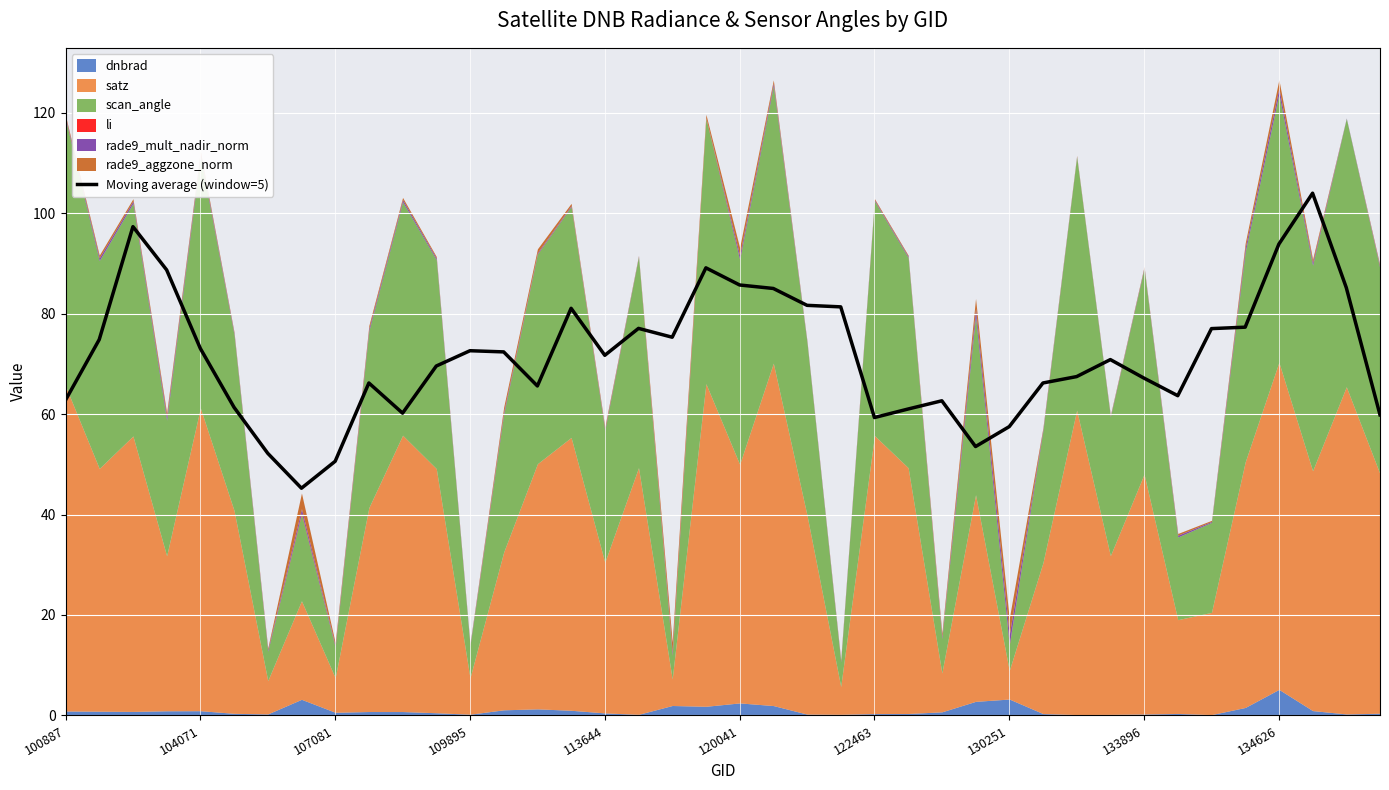

How many data points are less than 71?

20